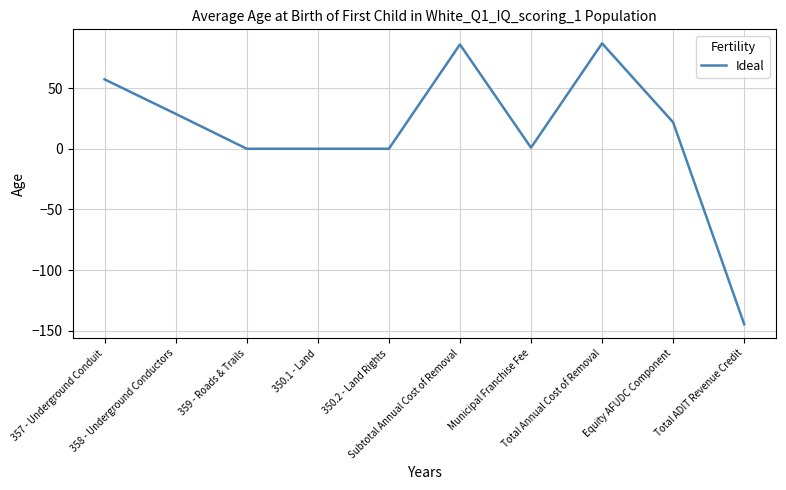

What is the maximum value shown in the chart?

86.8